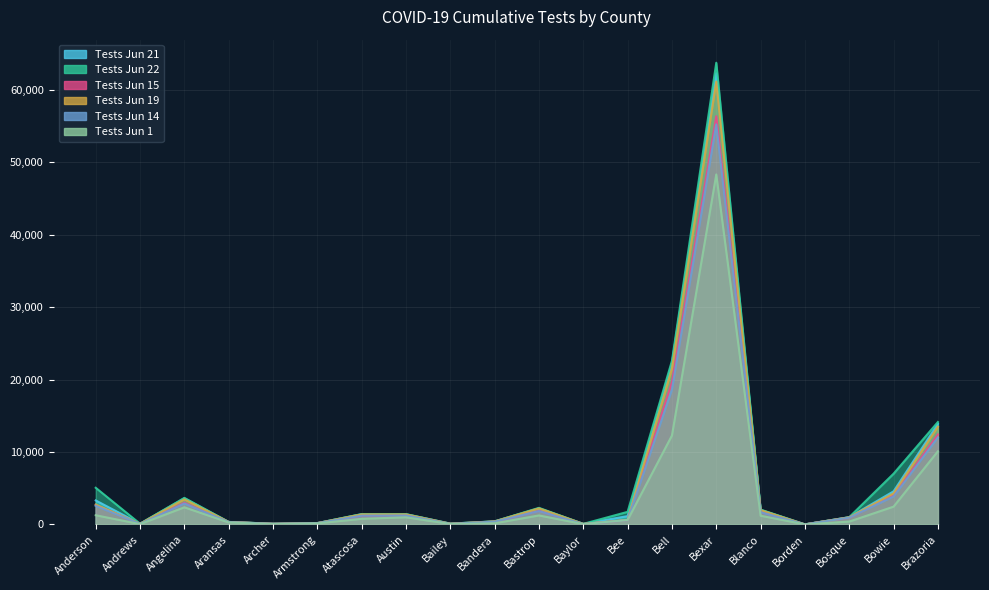

List the labels in order of Tests Jun 14 value, largest first.

Bexar, Bell, Brazoria, Bowie, Angelina, Anderson, Bastrop, Blanco, Austin, Atascosa, Bosque, Bee, Bandera, Aransas, Armstrong, Archer, Bailey, Andrews, Baylor, Borden